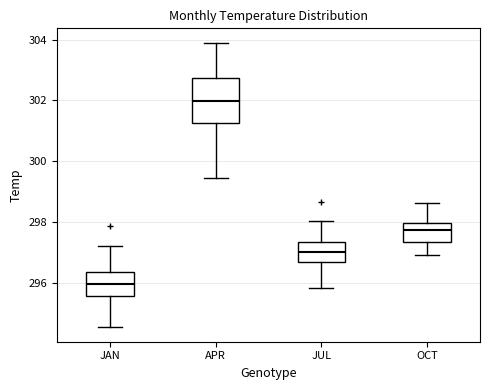

Reading left to right, read every box against the y-axis: the position of its median line, the range the box covers, and the ends of its whiskers. The values are not printed on the chart, so give them approximately, as read against the axis.

JAN: median 296.0, box 295.6 to 296.4, whiskers 294.6 to 297.2
APR: median 302.0, box 301.2 to 302.8, whiskers 299.4 to 304.0
JUL: median 297.0, box 296.6 to 297.4, whiskers 295.8 to 298.0
OCT: median 297.8, box 297.4 to 298.0, whiskers 297.0 to 298.6